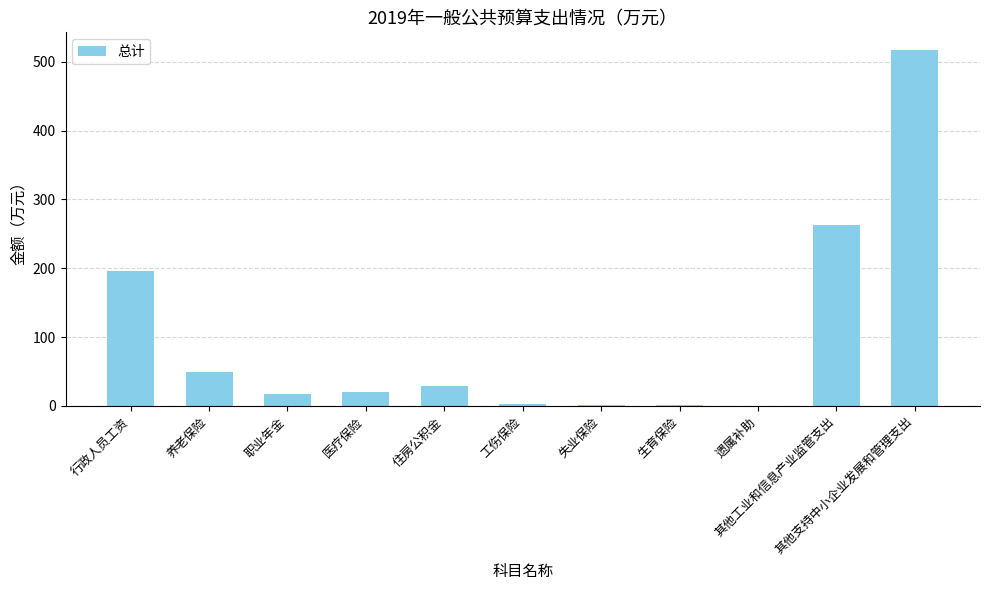

At which label does the data first exceed 20?

行政人员工资